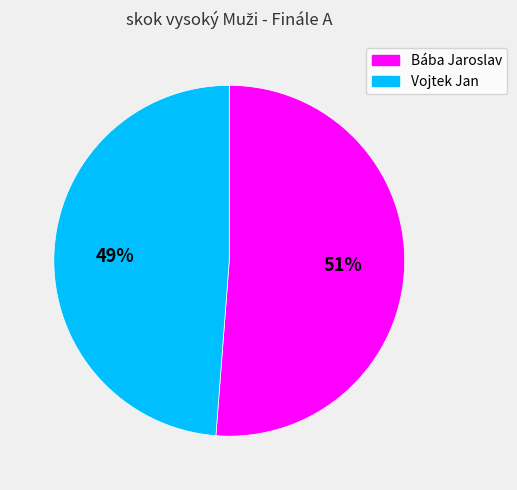

Rank the categories by value from lowest to highest.

Vojtek Jan, Bába Jaroslav